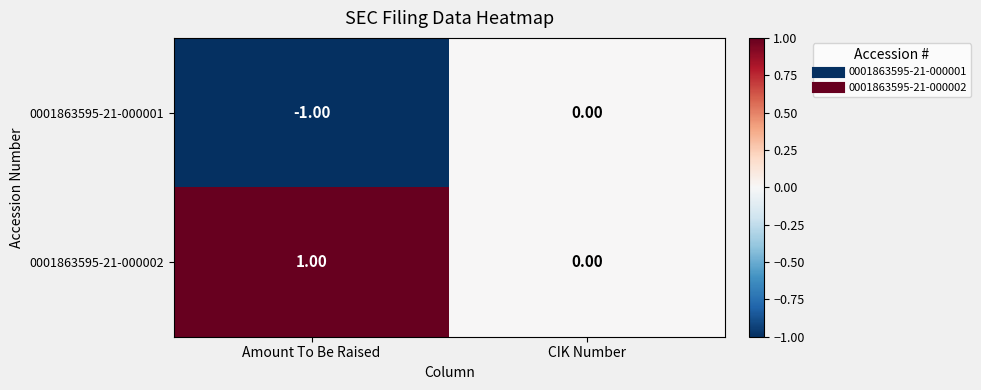

Rank the series by their average value, from lowest to highest.

0001863595-21-000001, 0001863595-21-000002